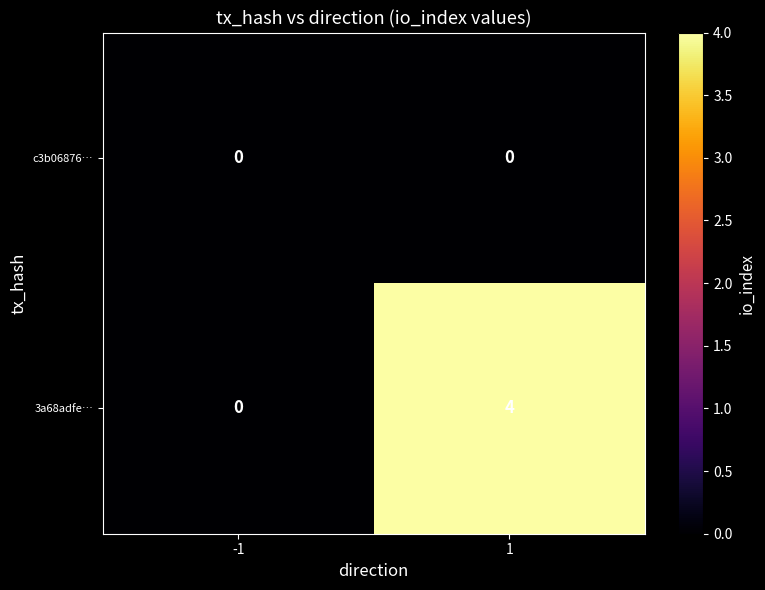

The c3b06876… series shows 0 at 1. True or false?

True